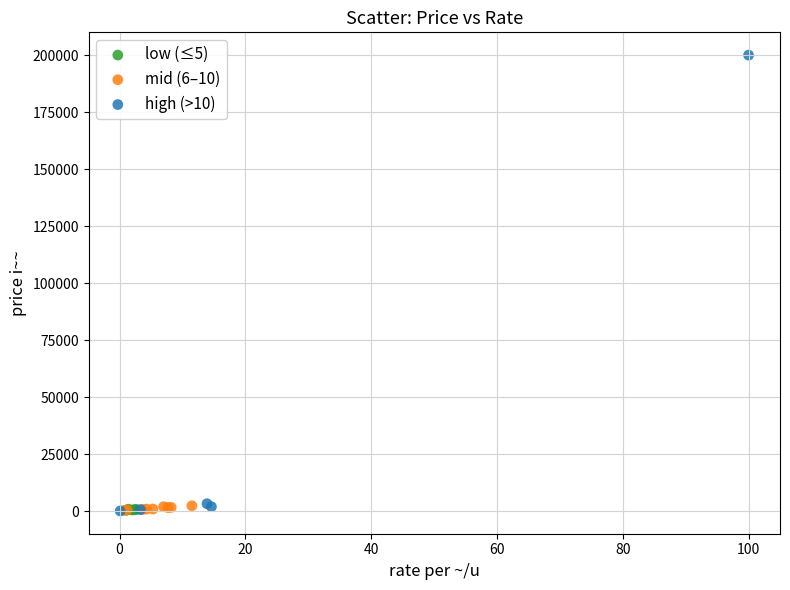

Which series contains the highest Y value?

high (>10)